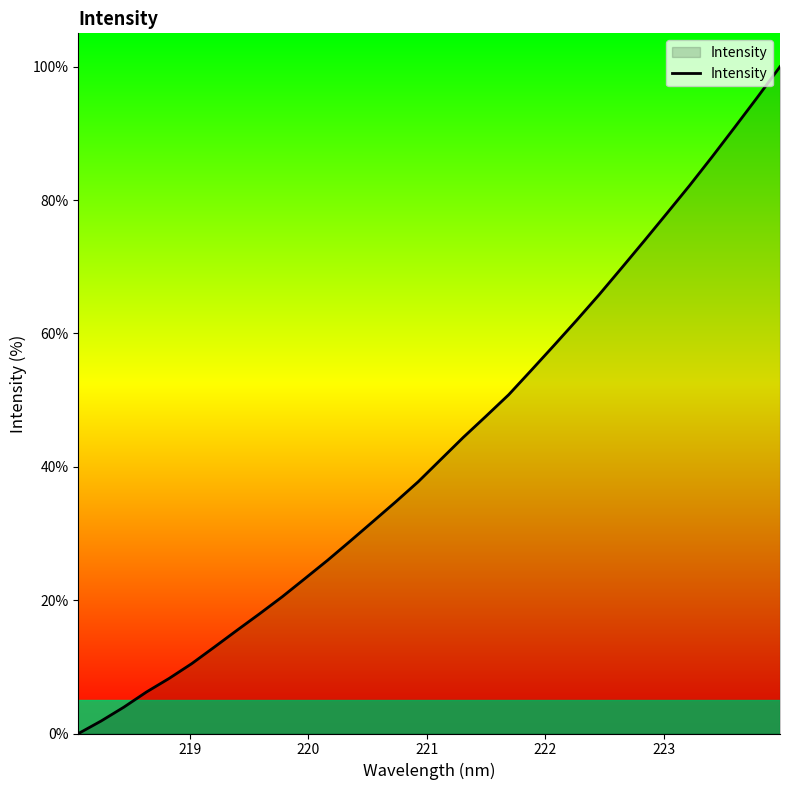

What is the difference between the maximum and minimum values?

100.0